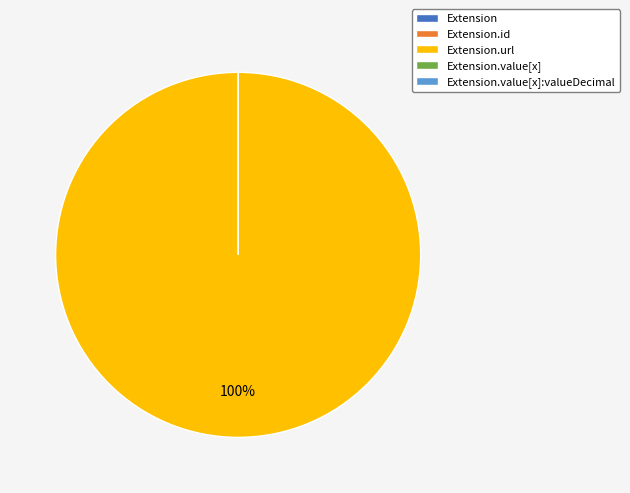

What is the largest slice in the pie chart?

Extension.url